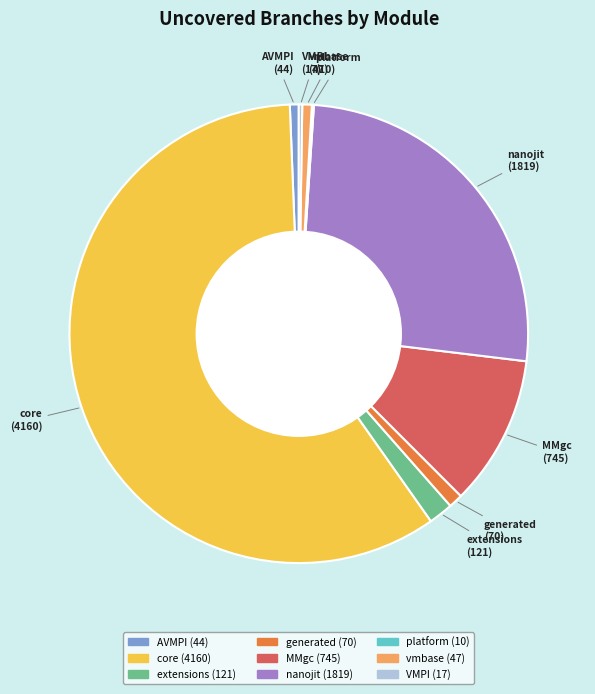

Combined, do core and vmbase account for over 50%?

Yes